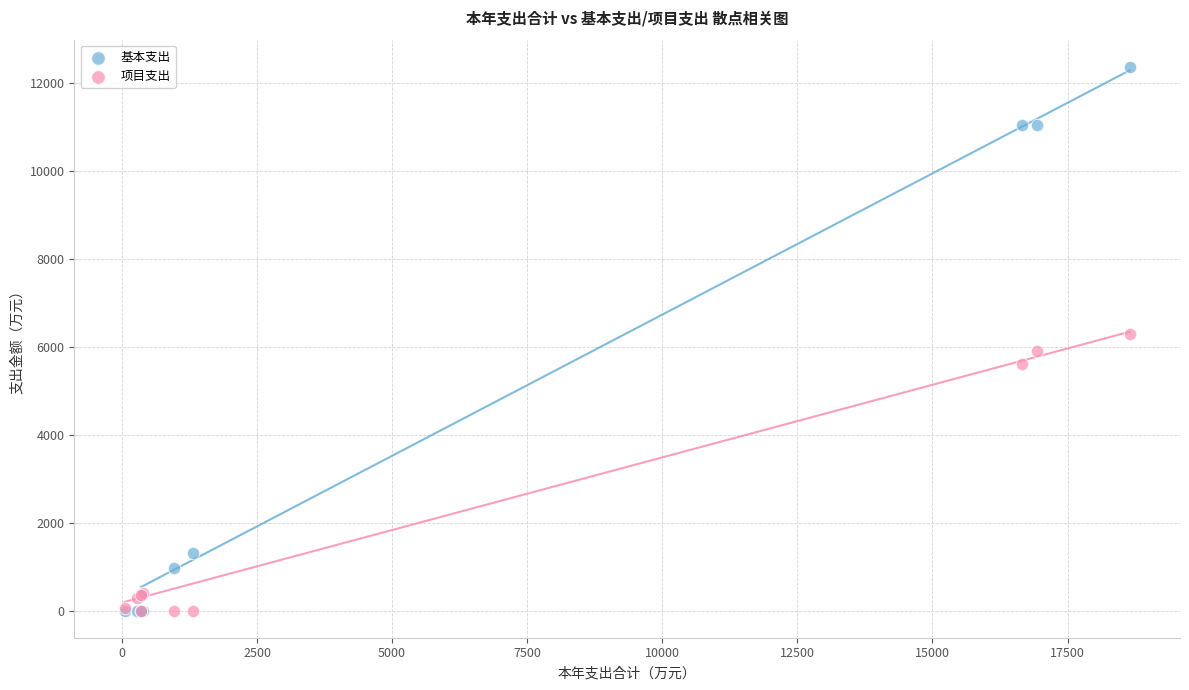

What are all the series names shown in the legend?

基本支出, 项目支出